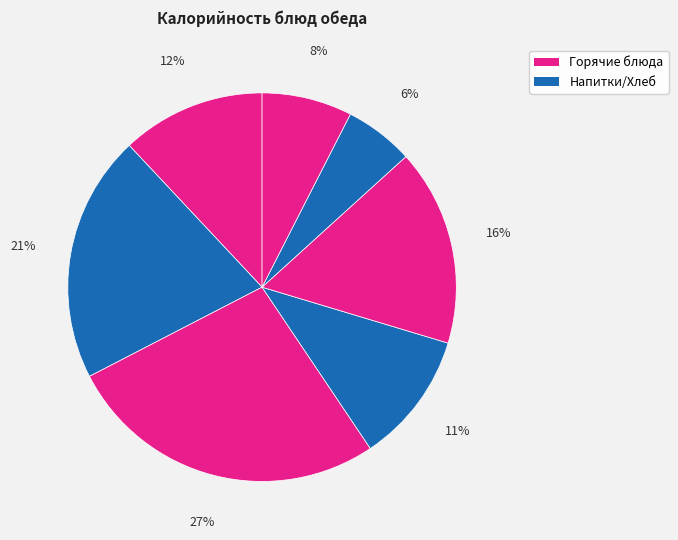

How many slices are in this pie chart?

7